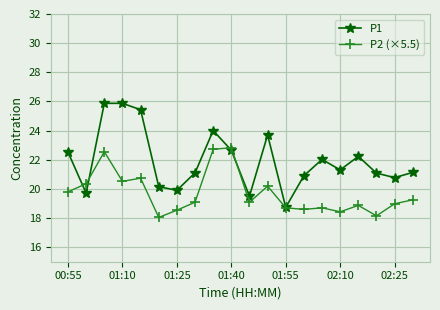

What is the difference between the maximum and minimum values in the P1 series?

7.1